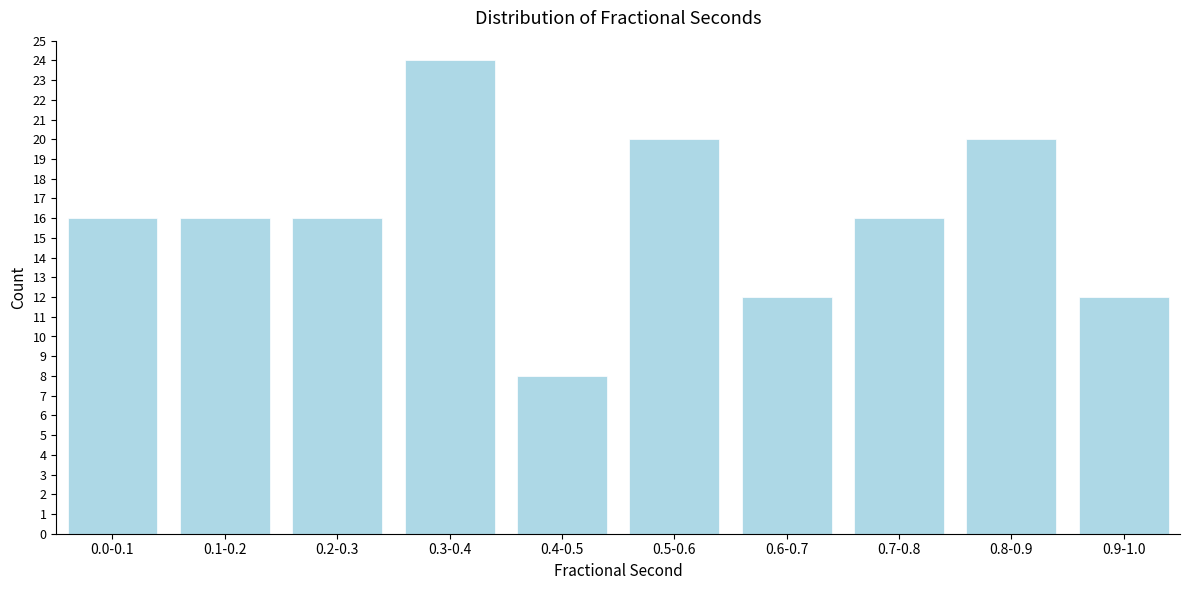

Reading left to right, extract all data points from this chart.

0.0-0.1=16	0.1-0.2=16	0.2-0.3=16	0.3-0.4=24	0.4-0.5=8	0.5-0.6=20	0.6-0.7=12	0.7-0.8=16	0.8-0.9=20	0.9-1.0=12